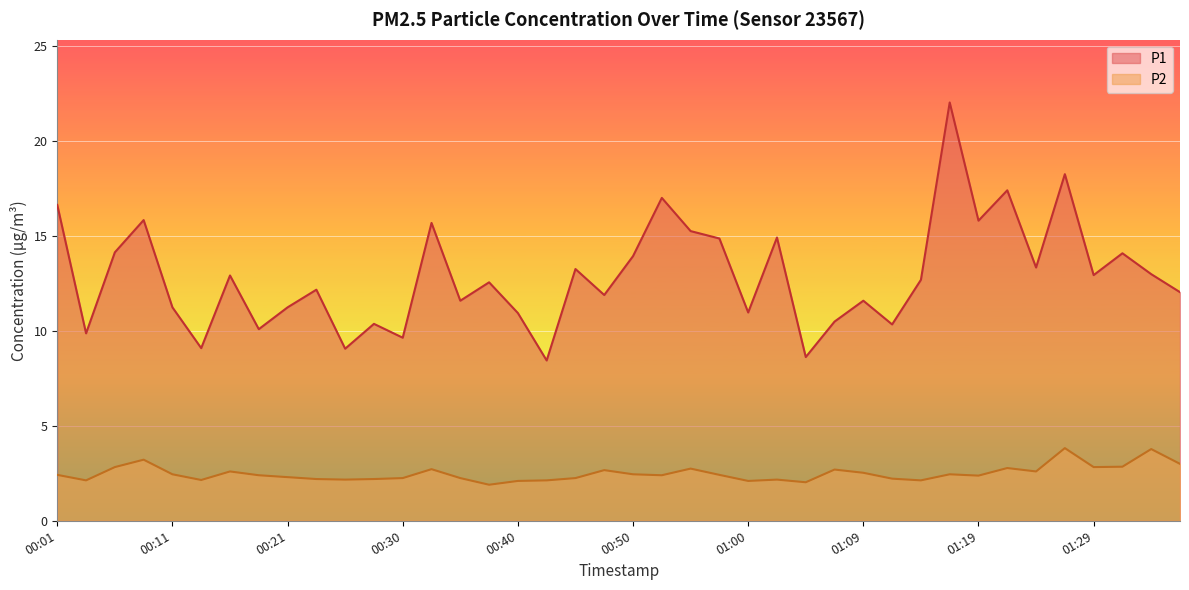

What are all the series names shown in the legend?

P1, P2